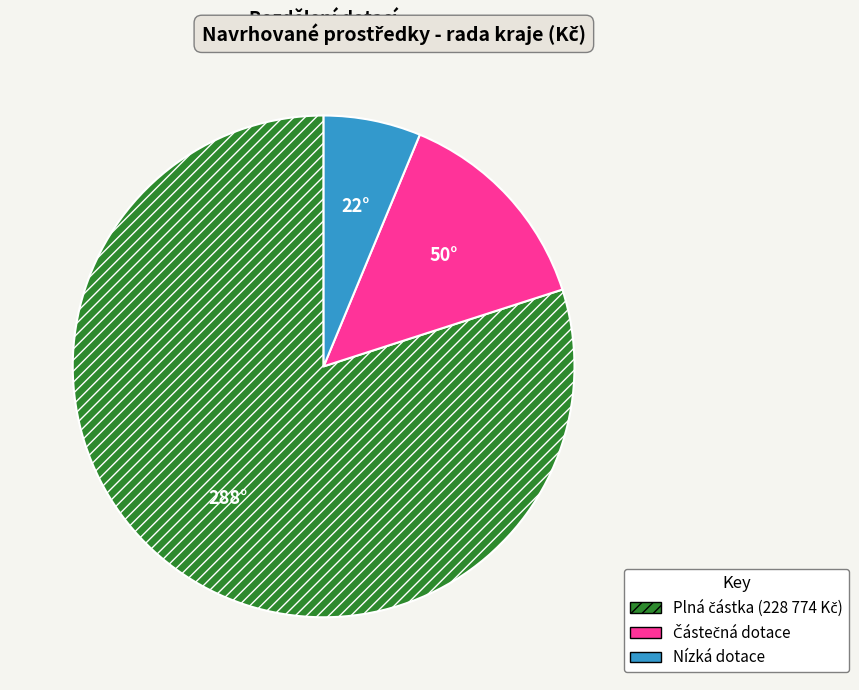

The Nízká dotace slice represents 6% of the pie. True or false?

True